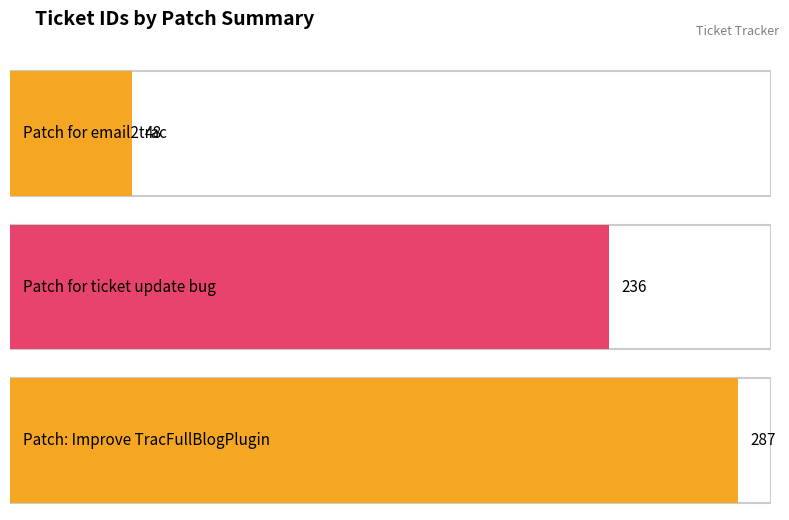

What is the difference between the maximum and minimum values?

239